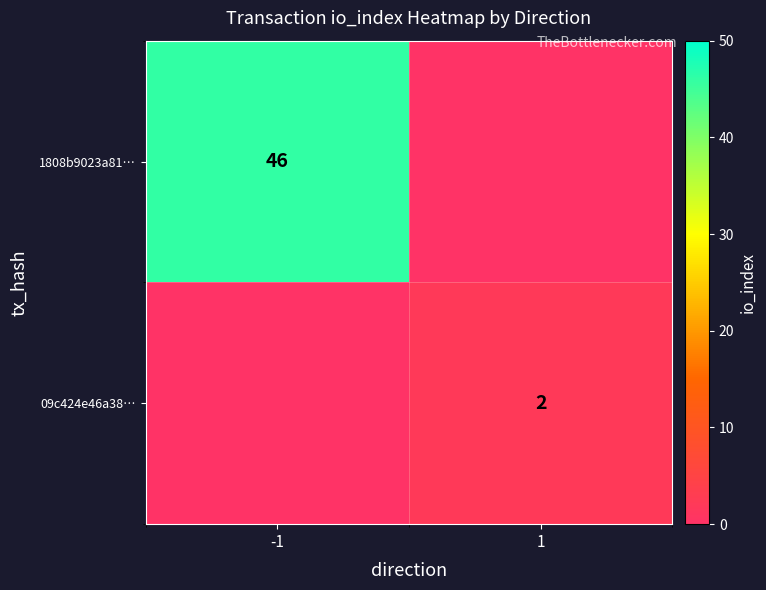

True or false: 09c424e46a38… has a value of 2 at 1.

True